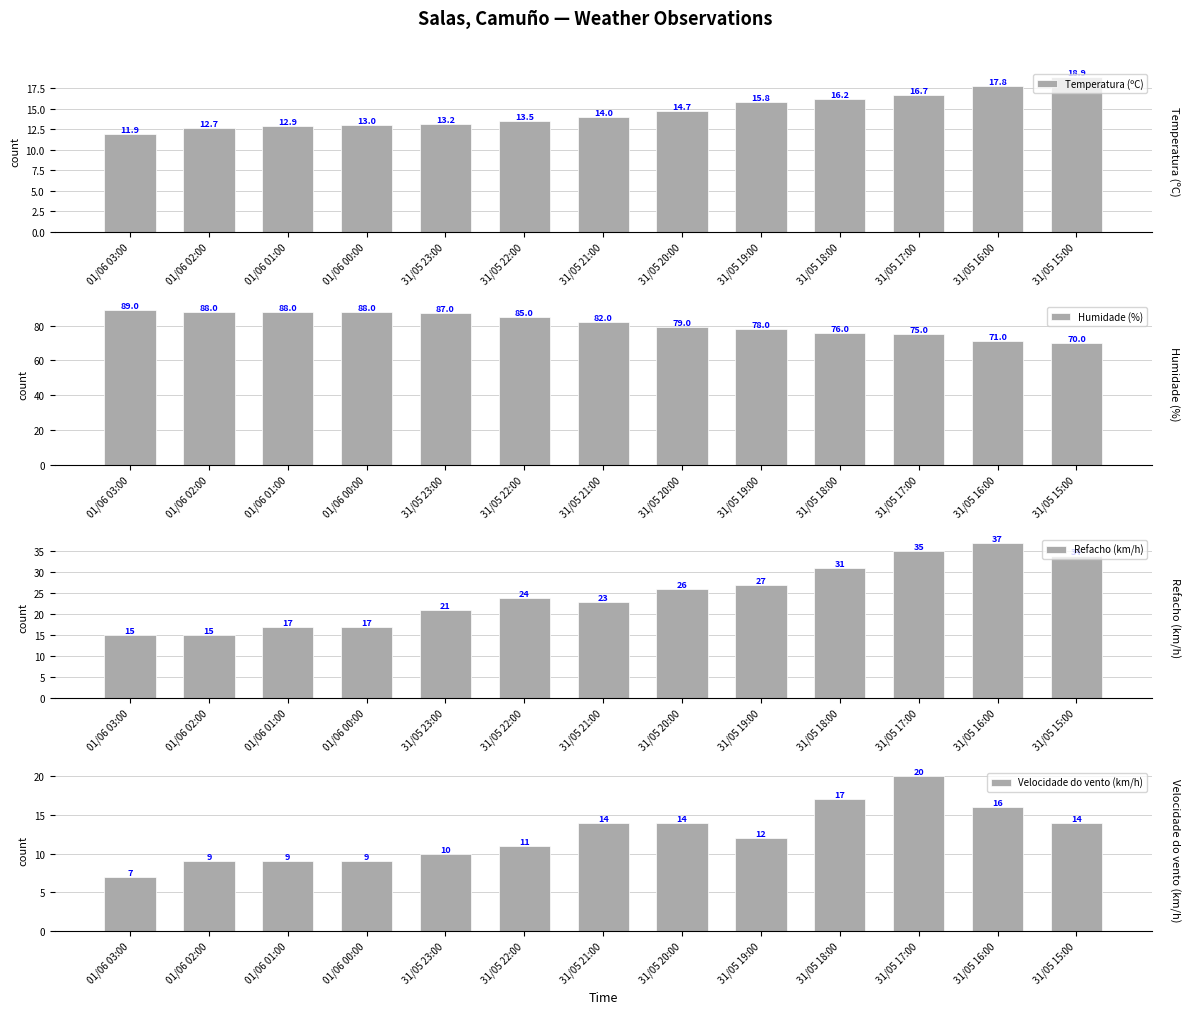

What is the minimum value for Refacho (km/h)?

15.0